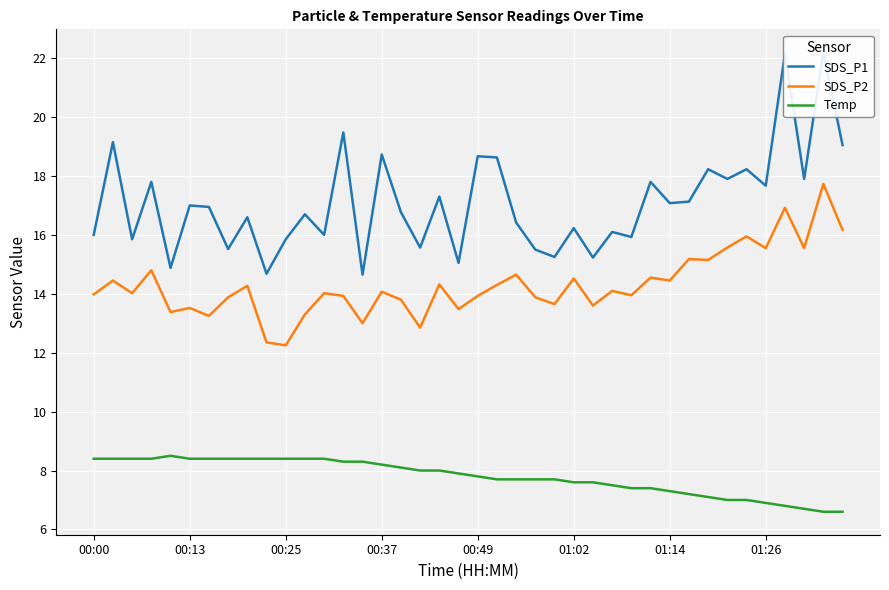

Between 13 and 26, which series saw the biggest shift?

SDS_P1